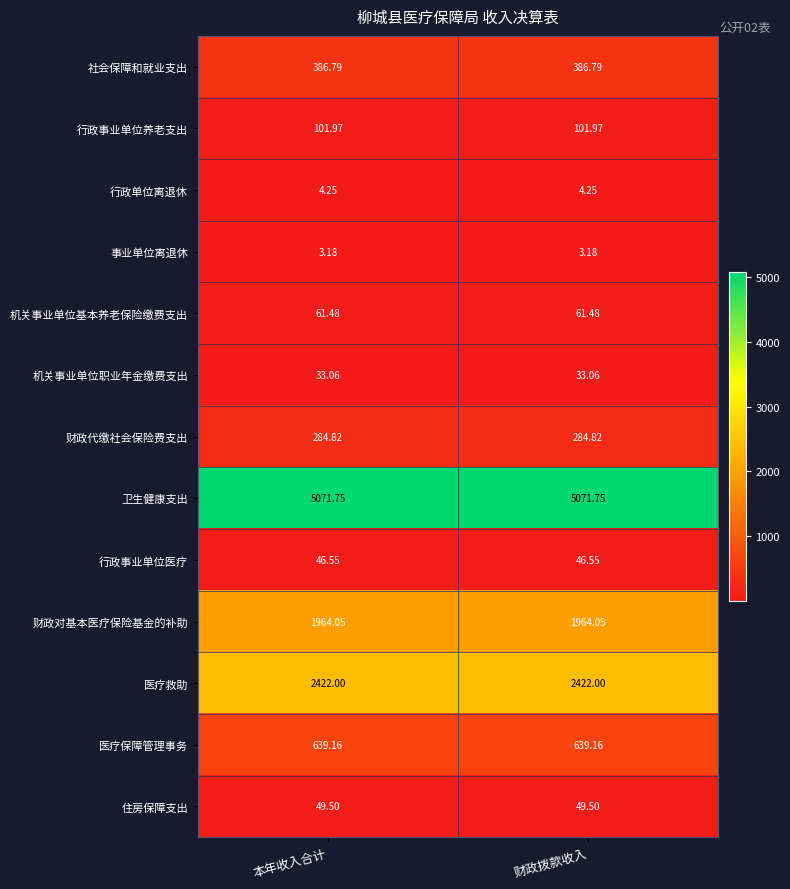

At 本年收入合计, list the series in order from smallest to largest.

事业单位离退休, 行政单位离退休, 机关事业单位职业年金缴费支出, 行政事业单位医疗, 住房保障支出, 机关事业单位基本养老保险缴费支出, 行政事业单位养老支出, 财政代缴社会保险费支出, 社会保障和就业支出, 医疗保障管理事务, 财政对基本医疗保险基金的补助, 医疗救助, 卫生健康支出